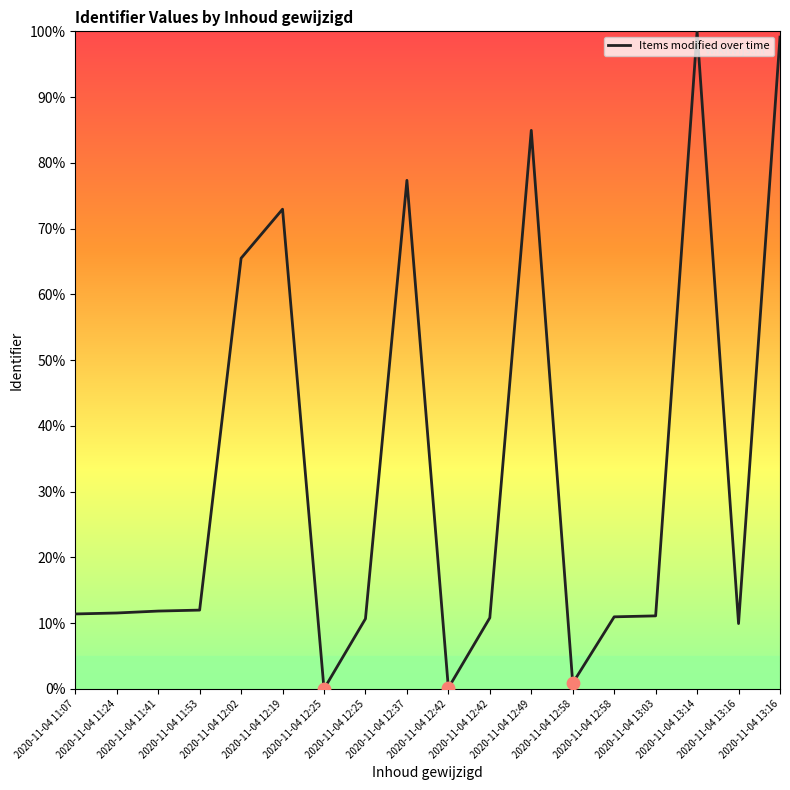

How many lines are shown in the chart?

1